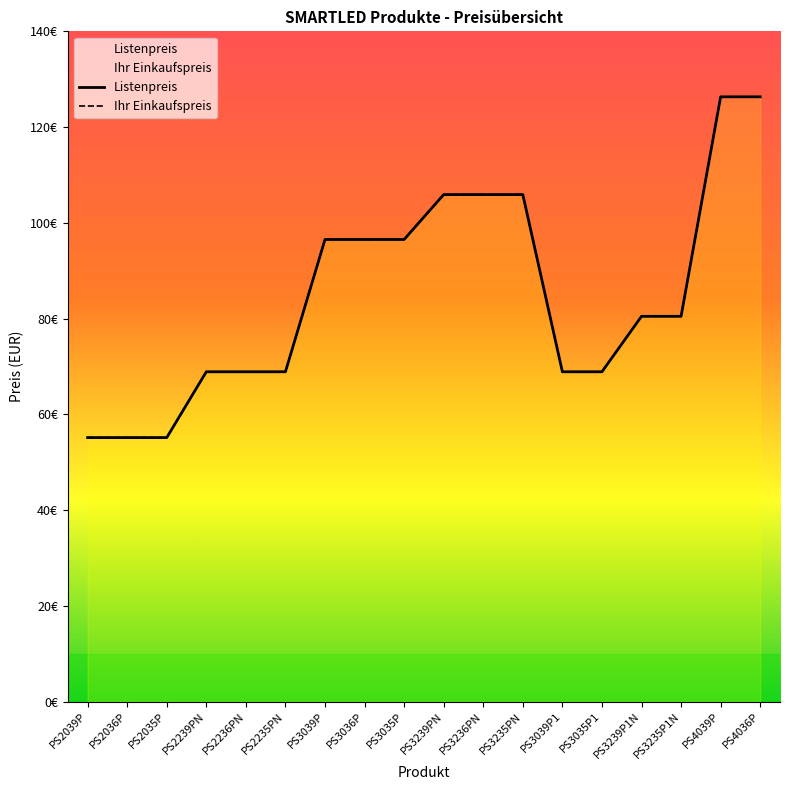

What is the minimum value for Ihr Einkaufspreis?

55.1